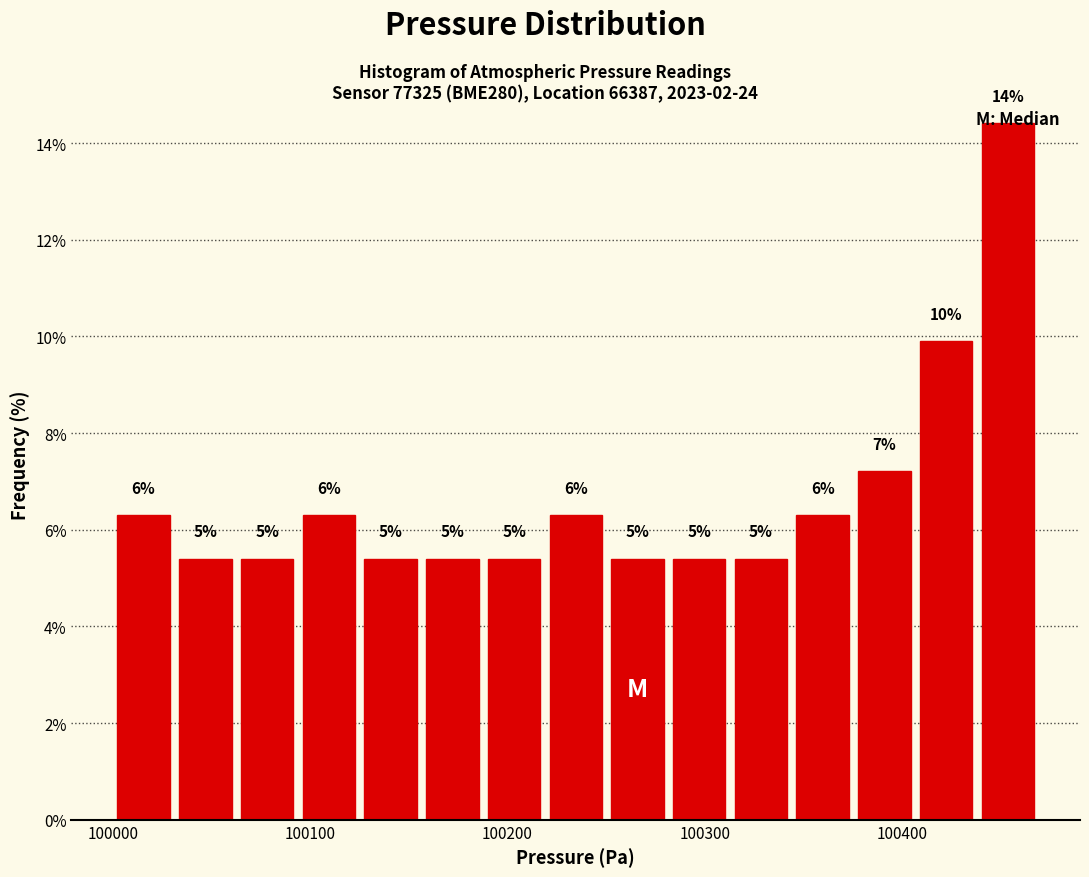

Around what value on the x-axis is the tallest bar? Give the approximate position of its centre, as read against the axis.

100450